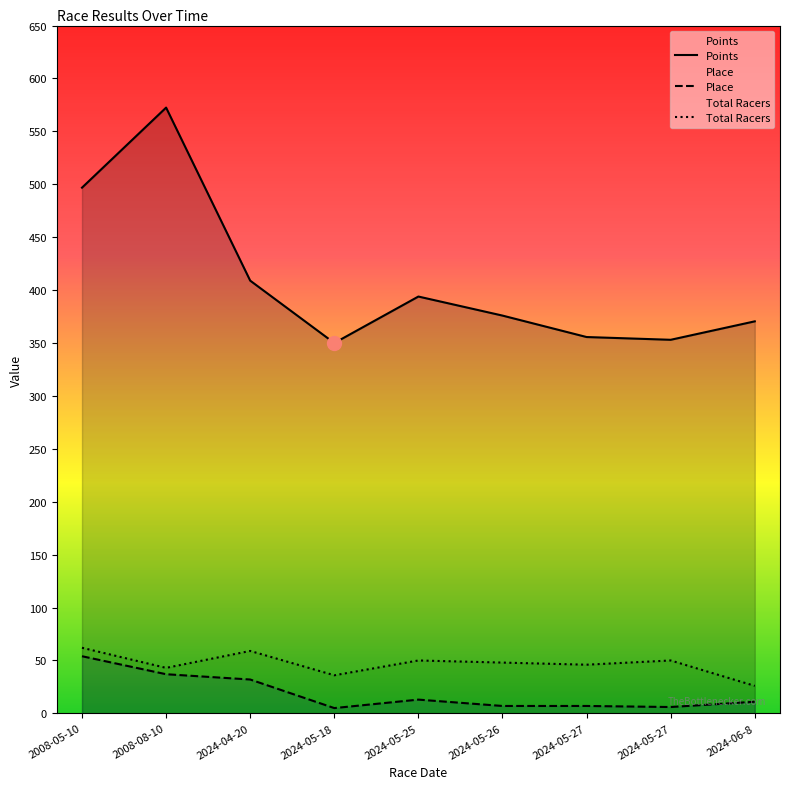

True or false: Place and Points cross at least once.

False